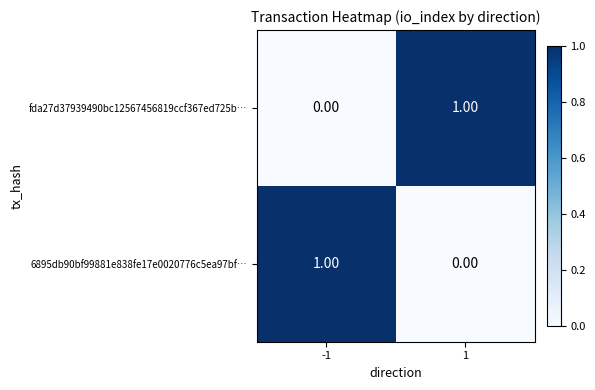

What is the difference between the highest and lowest values at -1?

1